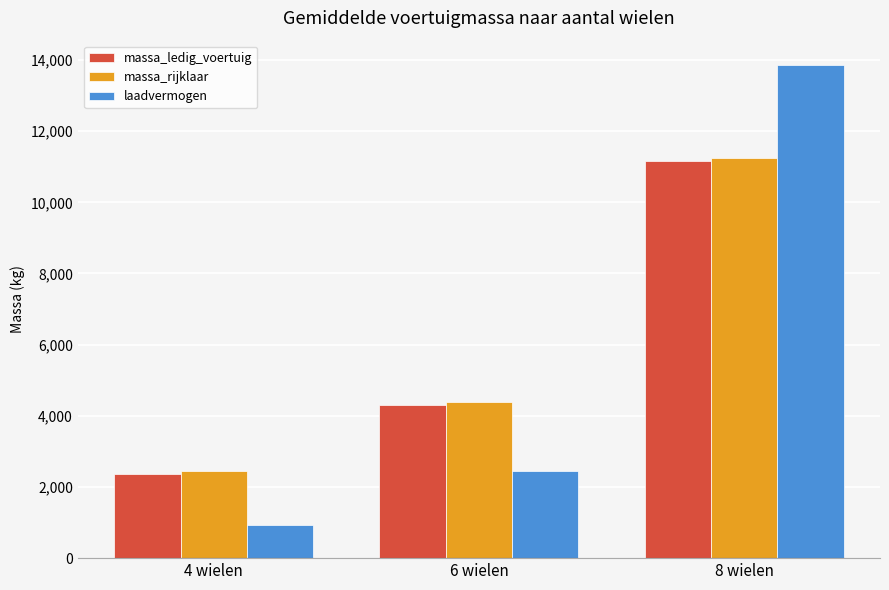

How many bars are there in total?

9